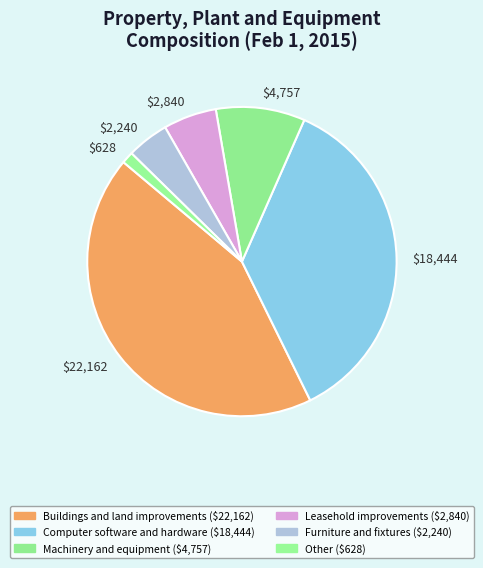

To the nearest percent, what is the combined percentage of Machinery and equipment and Furniture and fixtures?

14%